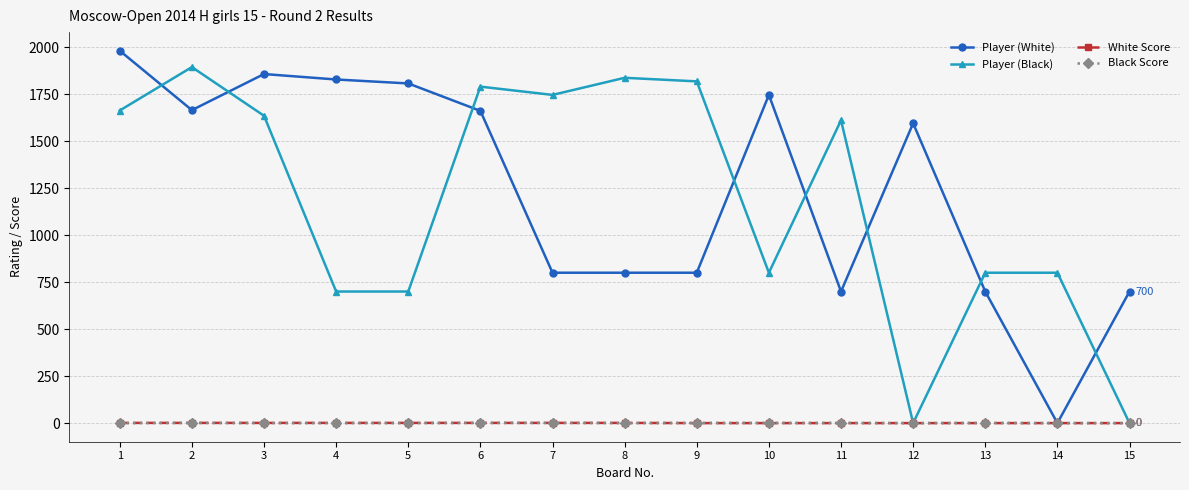

After their last crossing, which series has the higher values: Player (Black) or Player (White)?

Player (White)